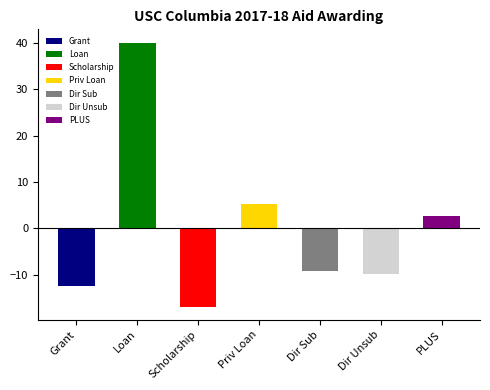

True or false: the data shows -5.6 at Dir Unsub.

False